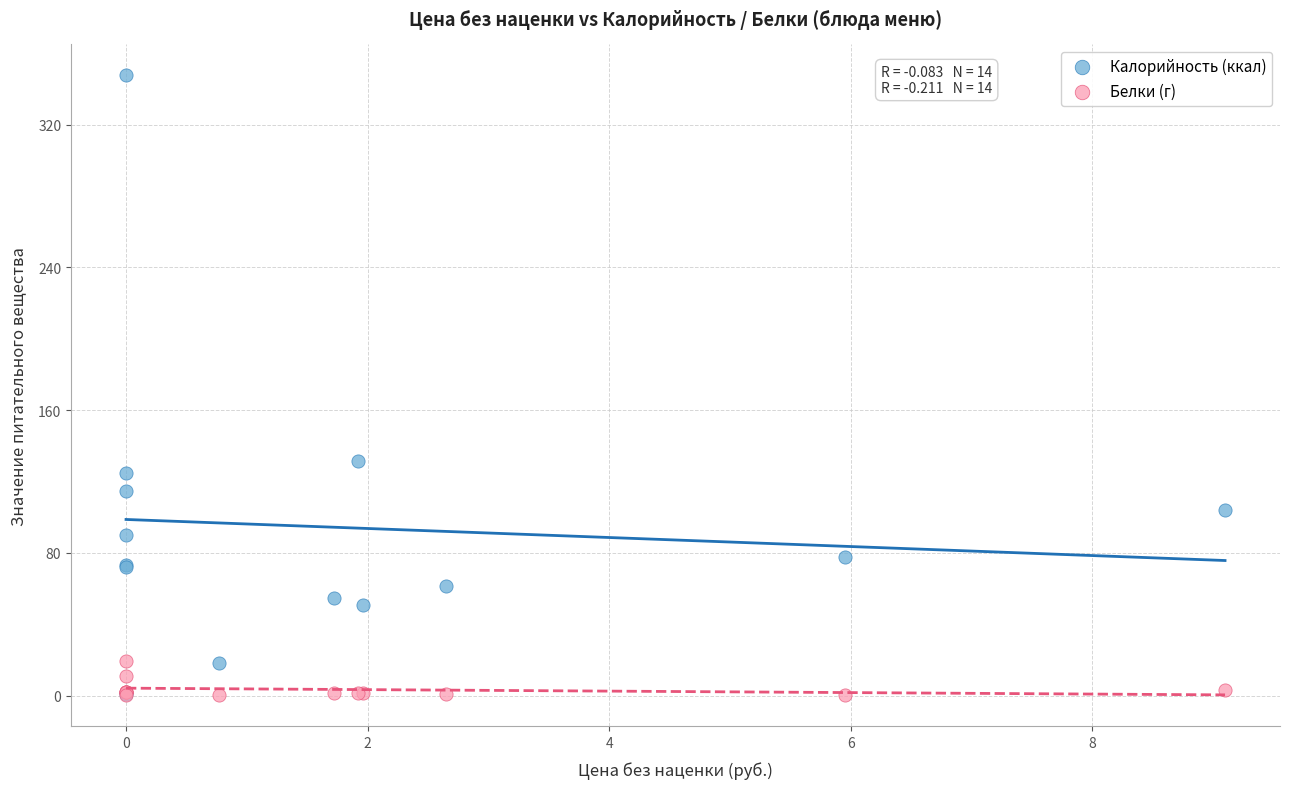

In the Калорийность (ккал) series, what Y value is closest to 174?

131.5